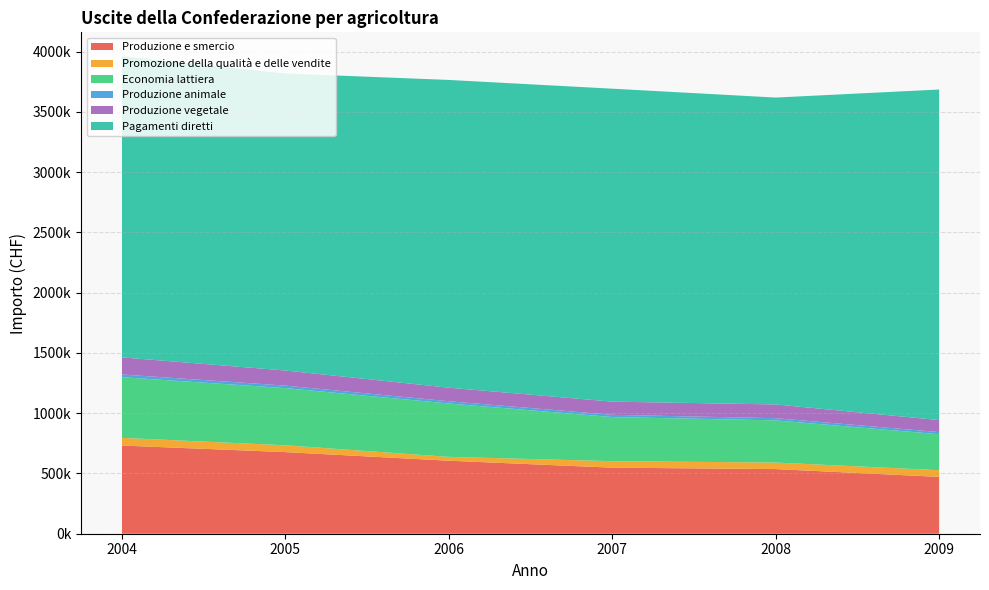

Reading left to right, what are all the values shown in this chart?

Produzione e smercio: 2004=731419	2005=676975	2006=605644	2007=547874	2008=536221	2009=471318
Promozione della qualità e delle vendite: 2004=63674	2005=56676	2006=31796	2007=54022	2008=54275	2009=55535
Economia lattiera: 2004=503513	2005=474232	2006=442742	2007=365981	2008=349720	2009=298499
Produzione animale: 2004=22499	2005=20574	2006=18791	2007=18483	2008=18218	2009=17798
Produzione vegetale: 2004=141734	2005=125493	2006=112316	2007=109387	2008=114008	2009=99486
Pagamenti diretti: 2004=2498348	2005=2464000	2006=2553000	2007=2596058	2008=2545668	2009=2742228